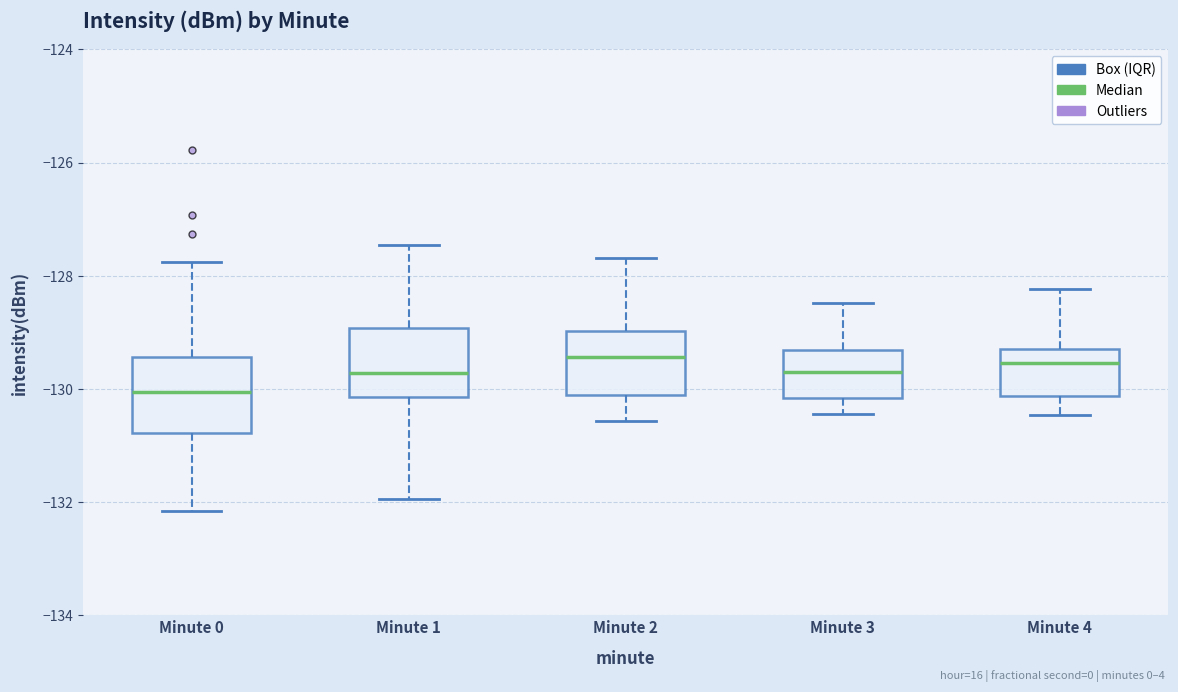

Reading left to right, read every box against the y-axis: the position of its median line, the range the box covers, and the ends of its whiskers. The values are not printed on the chart, so give them approximately, as read against the axis.

Minute 0: median -130.0, box -130.8 to -129.4, whiskers -132.2 to -127.8
Minute 1: median -129.8, box -130.2 to -129.0, whiskers -132.0 to -127.4
Minute 2: median -129.4, box -130.2 to -129.0, whiskers -130.6 to -127.6
Minute 3: median -129.6, box -130.2 to -129.4, whiskers -130.4 to -128.4
Minute 4: median -129.6, box -130.2 to -129.2, whiskers -130.4 to -128.2